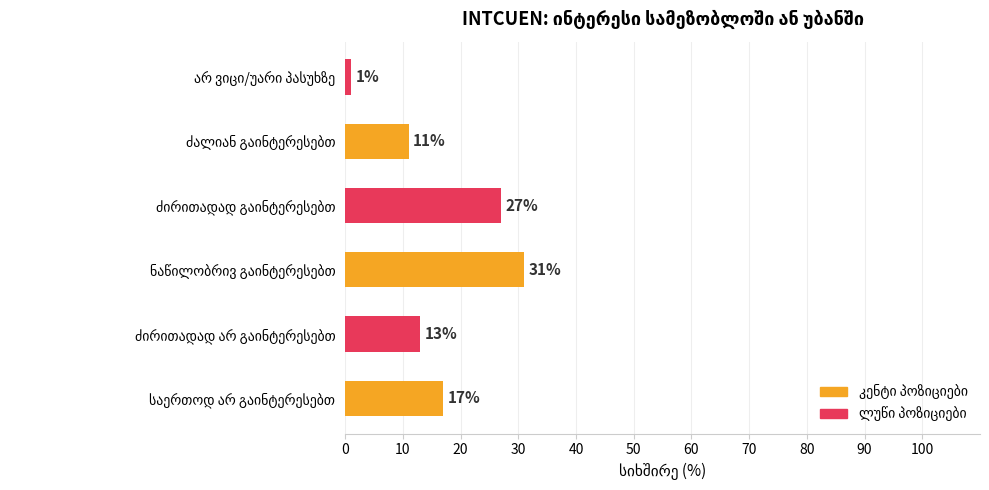

What is the greatest value displayed?

31